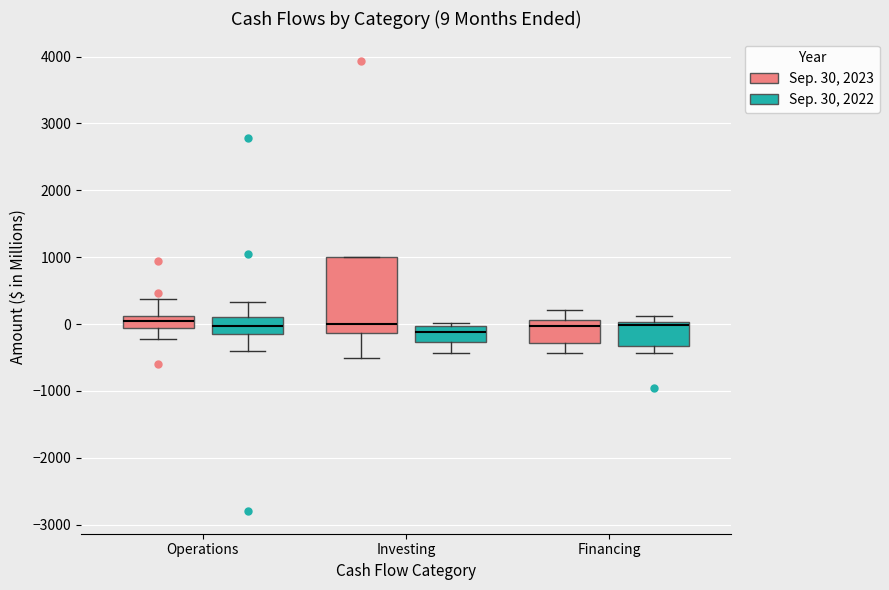

Comparing the boxes themselves (not the whiskers), which one is the tallest?

Investing (Sep. 30, 2023)